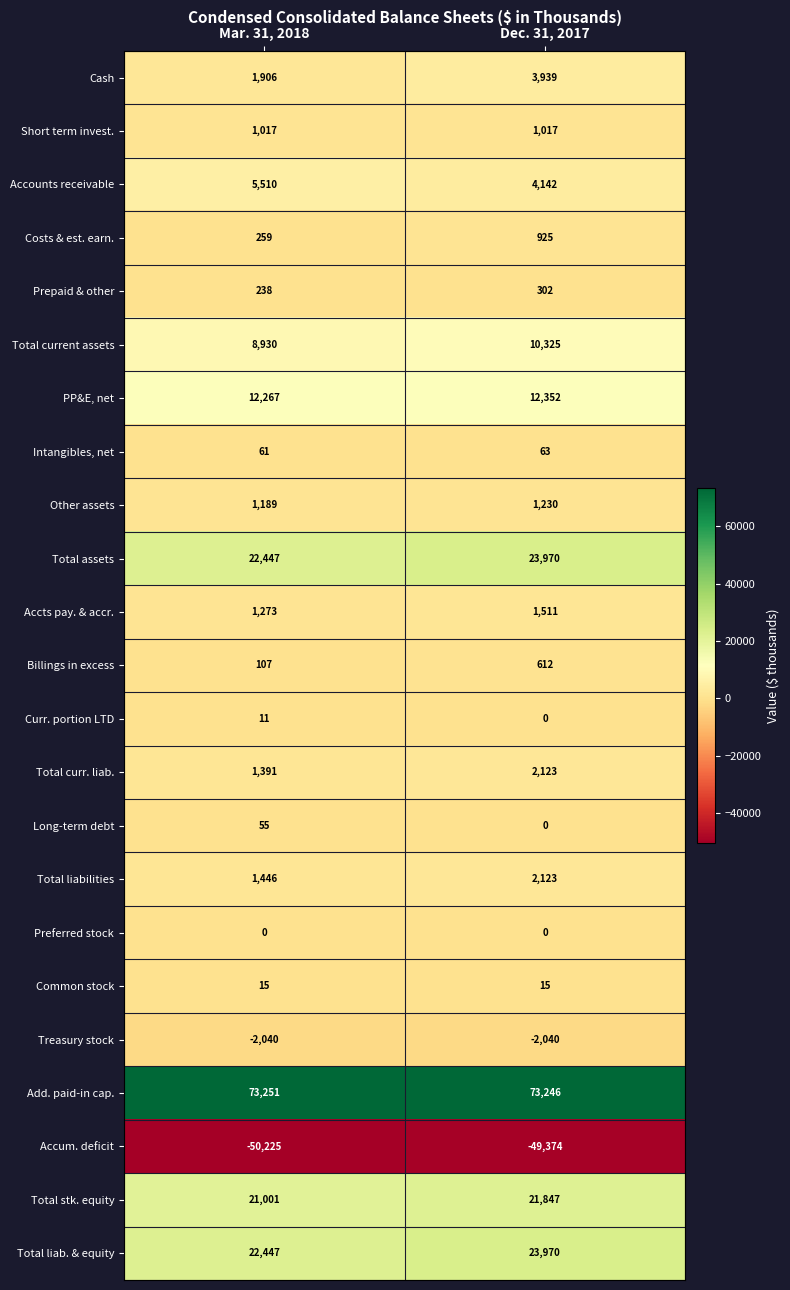

True or false: Preferred stock has a value of 0 at Dec. 31, 2017.

True